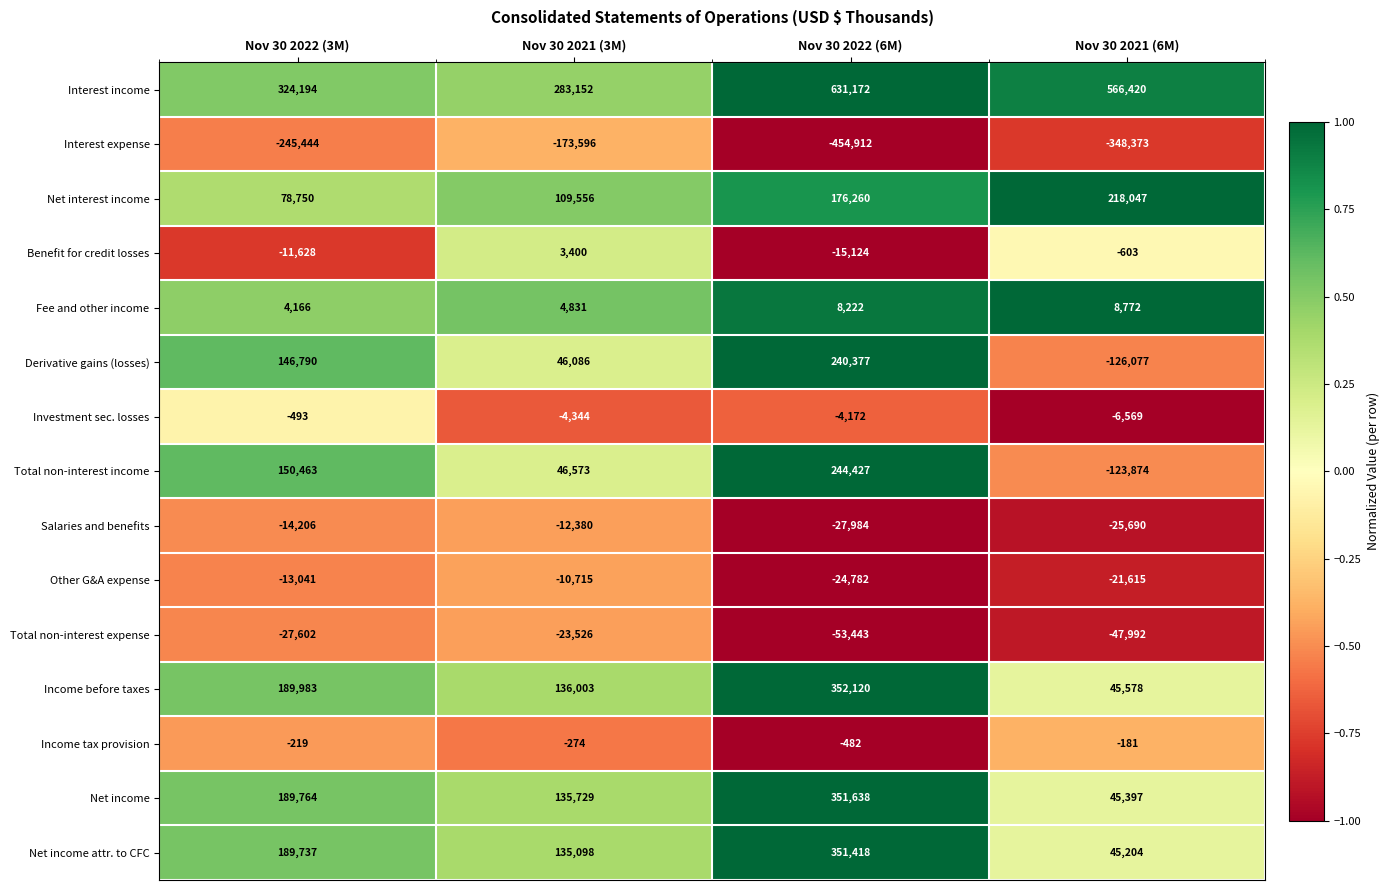

Between Nov 30 2022 (3M) and Nov 30 2021 (3M), which series saw the biggest shift?

Total non-interest income